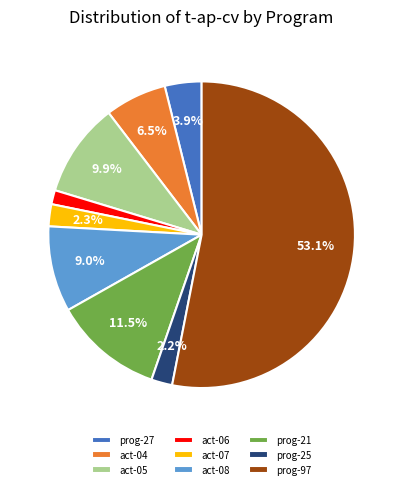

What percentage is the prog-97 slice, to the nearest percent?

53%